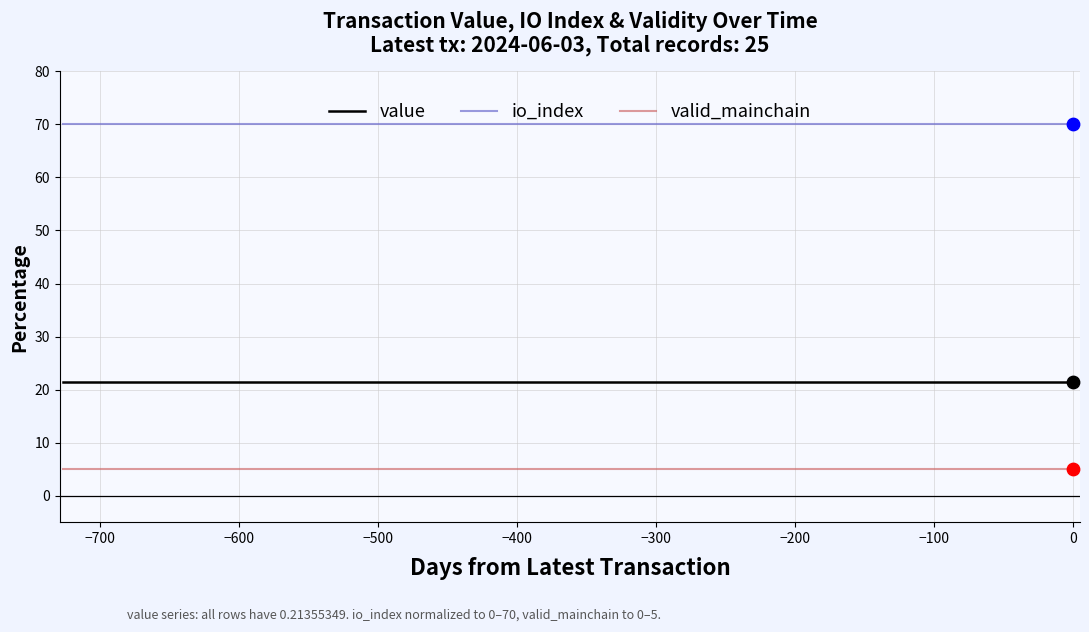

Rank the series by their maximum value, from lowest to highest.

valid_mainchain, value, io_index